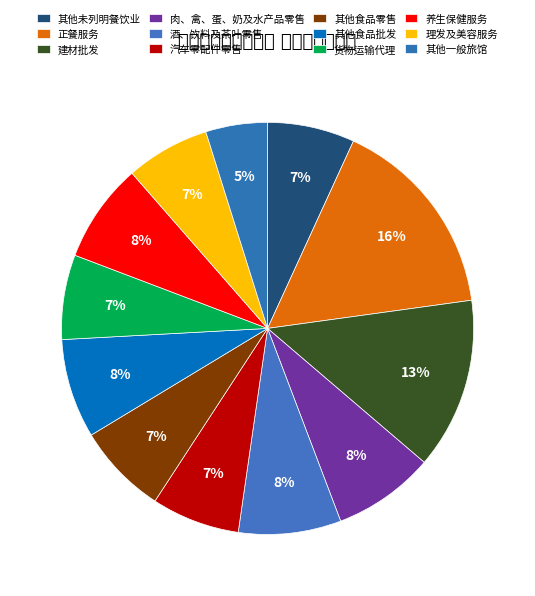

Count the number of slices in the pie.

12